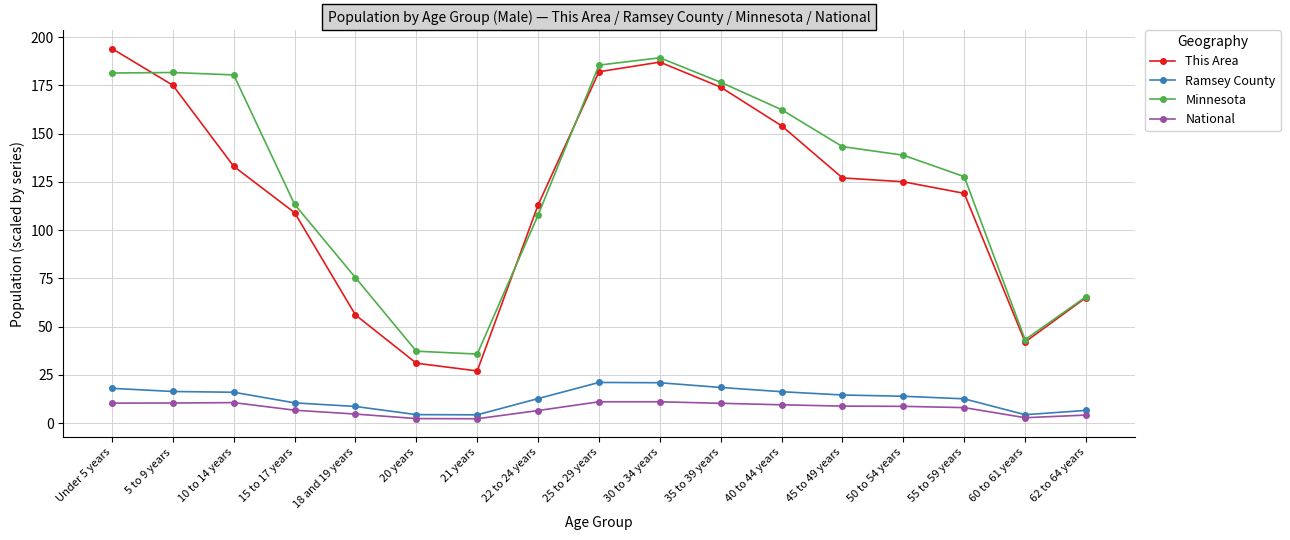

True or false: National and Minnesota intersect in this chart.

False